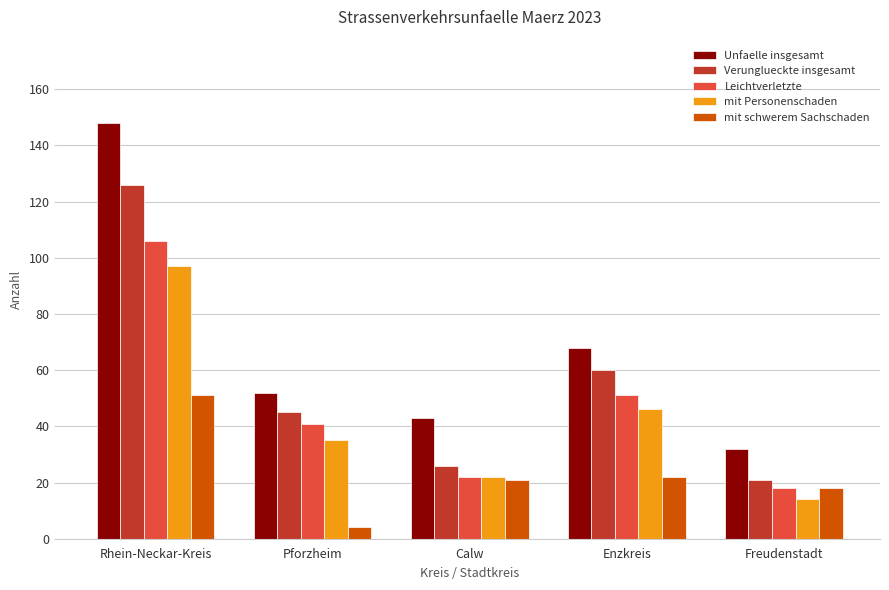

At which label does Verunglueckte insgesamt first exceed 45?

Rhein-Neckar-Kreis